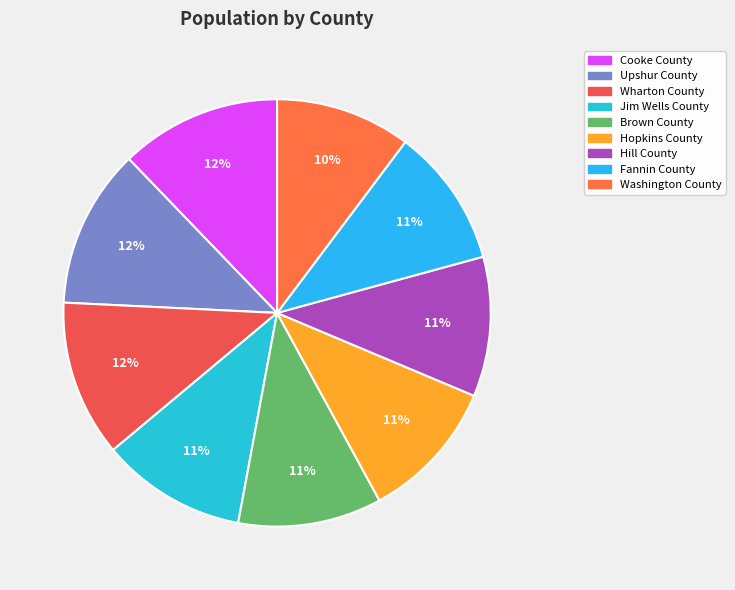

Is there any slice that represents more than half of the pie?

No